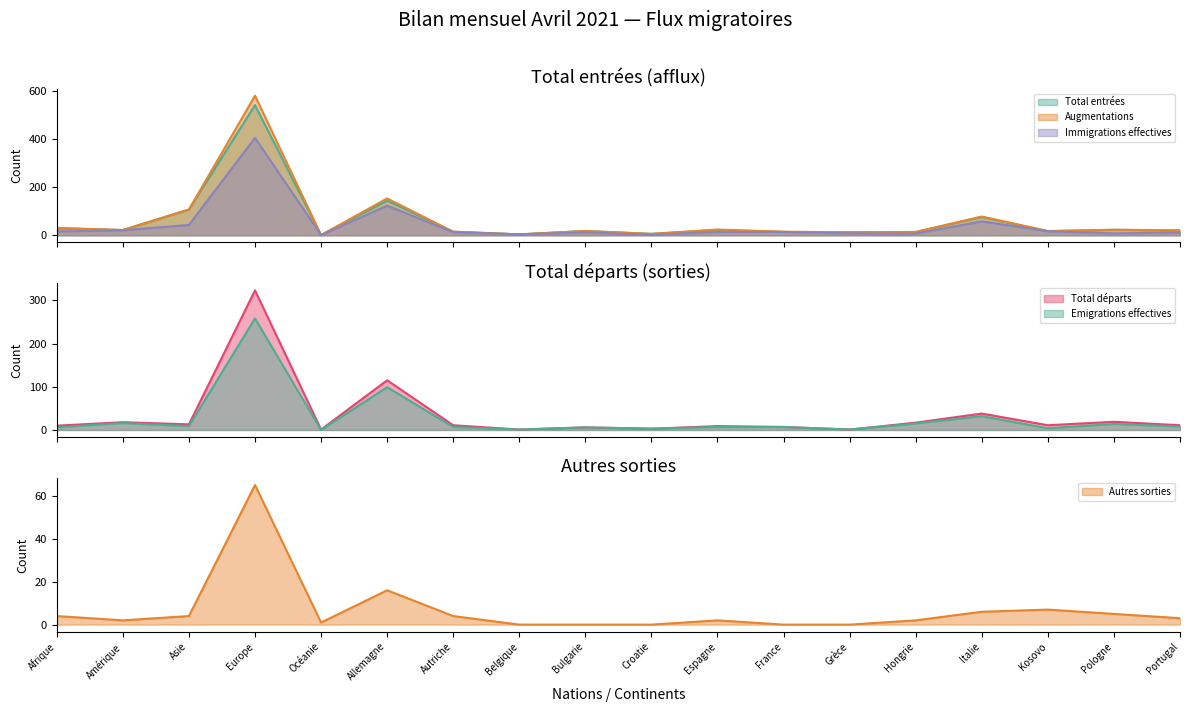

True or false: Immigrations effectives has a value of 8 at France.

False